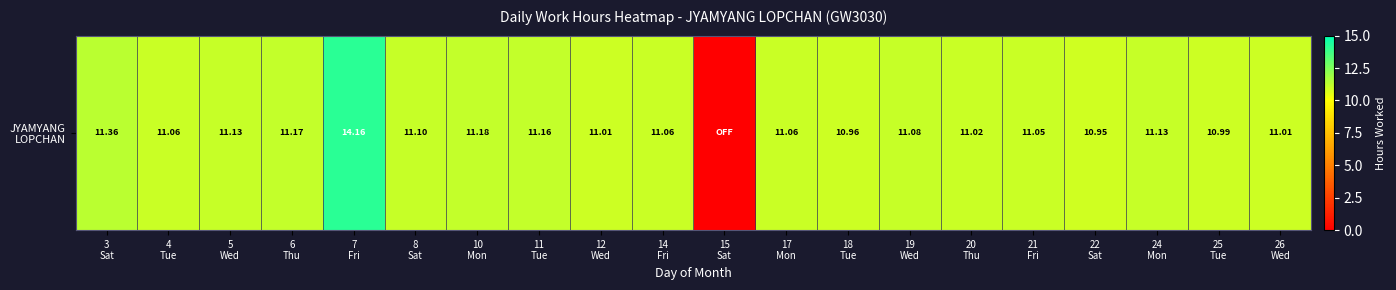

At which category does the chart reach its peak across all series?

7
Fri